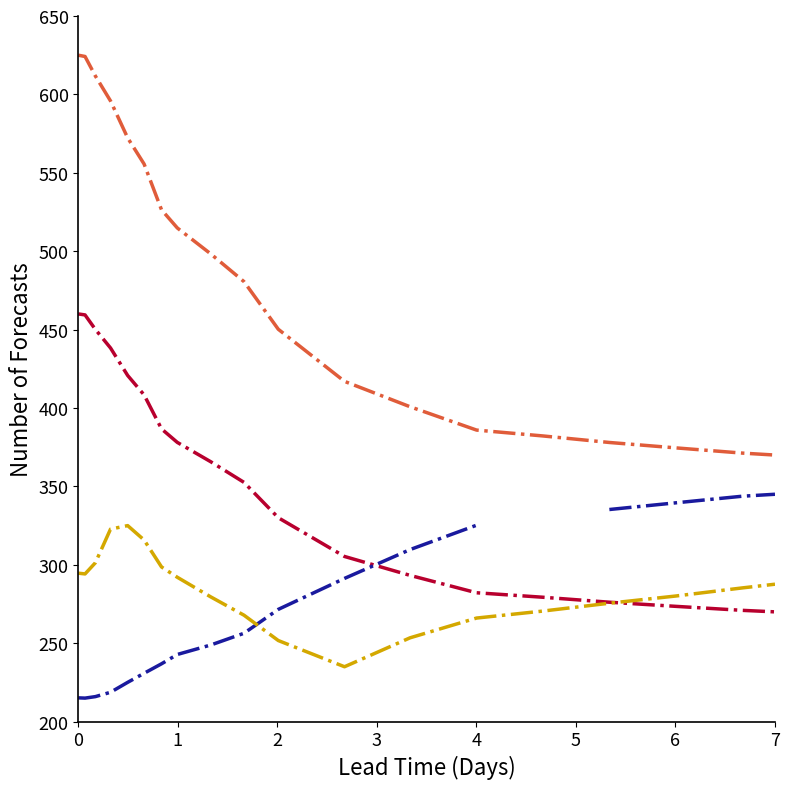

What is the difference between the maximum and minimum values in the SILCAT series?

130.0